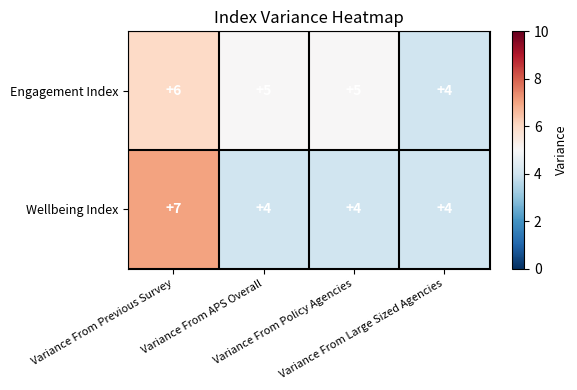

Which series has the largest range (max minus min)?

Wellbeing Index